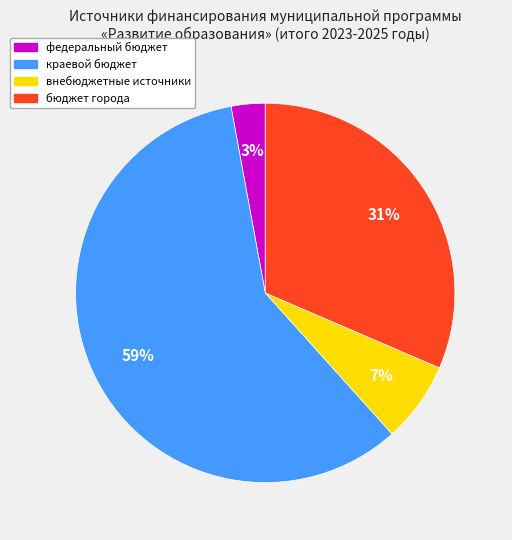

Combined, do федеральный бюджет and бюджет города account for over 50%?

No